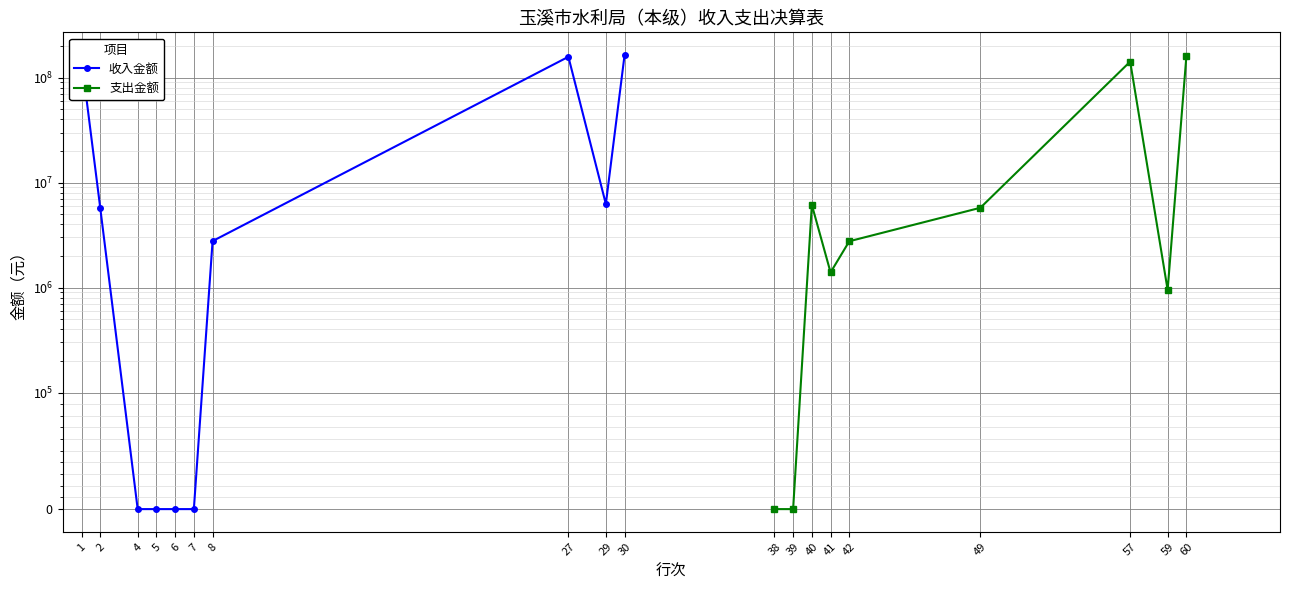

Does the chart have visible grid lines?

Yes